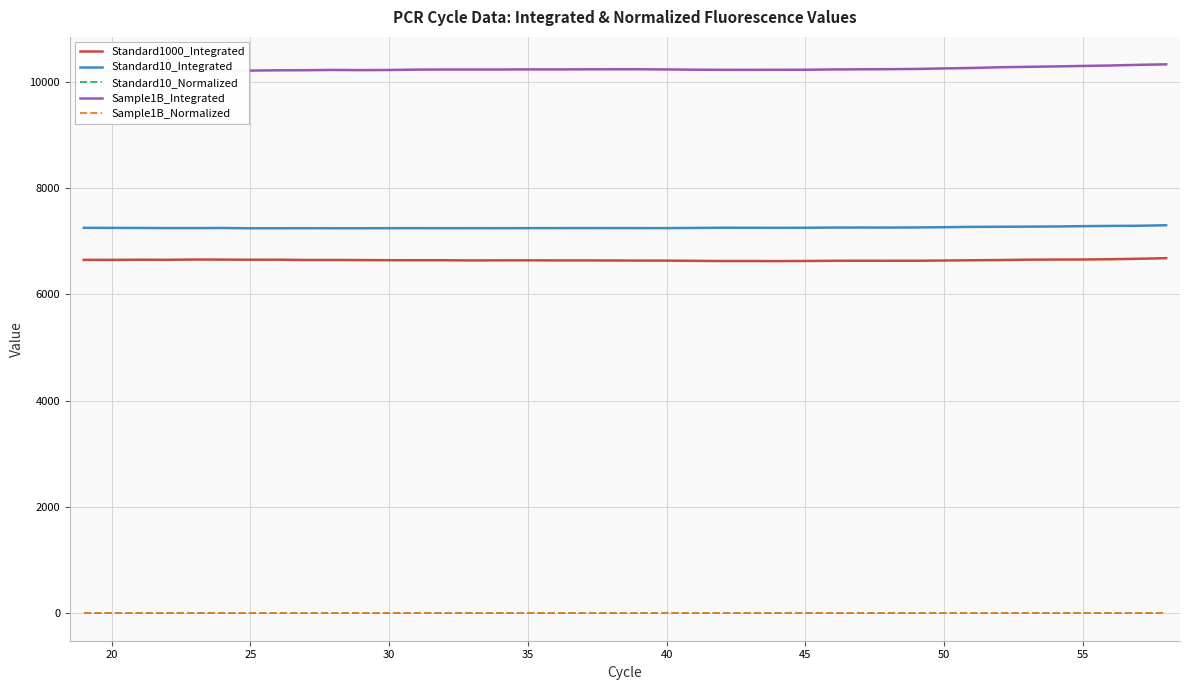

What is the minimum value shown in the chart?

1.0